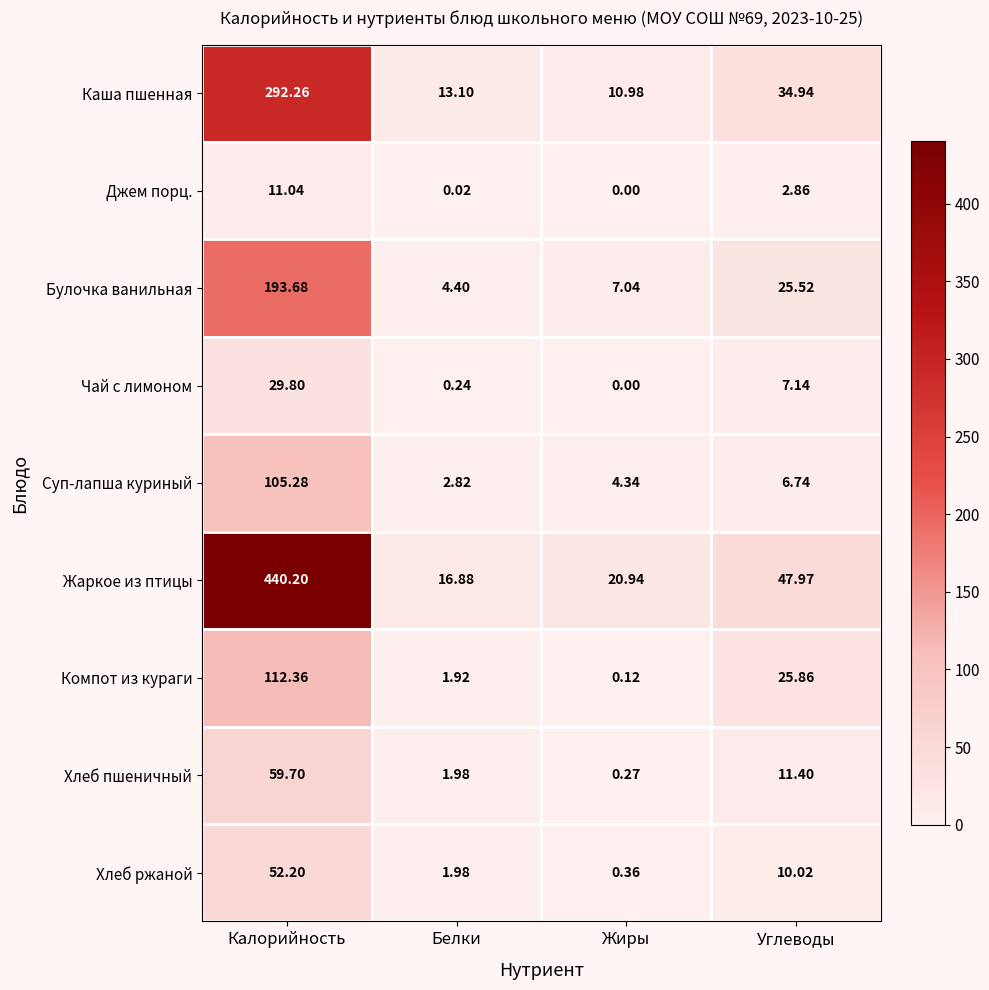

At which label does Чай с лимоном reach its peak?

Калорийность